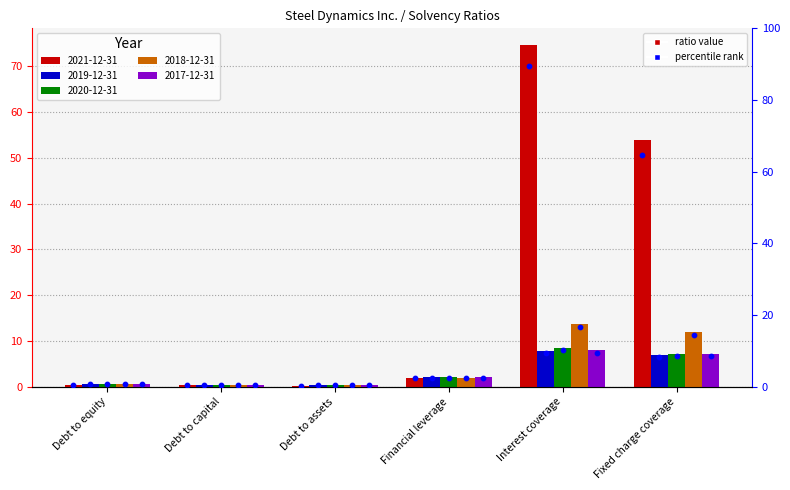

Which series has the largest total across all categories?

2021-12-31